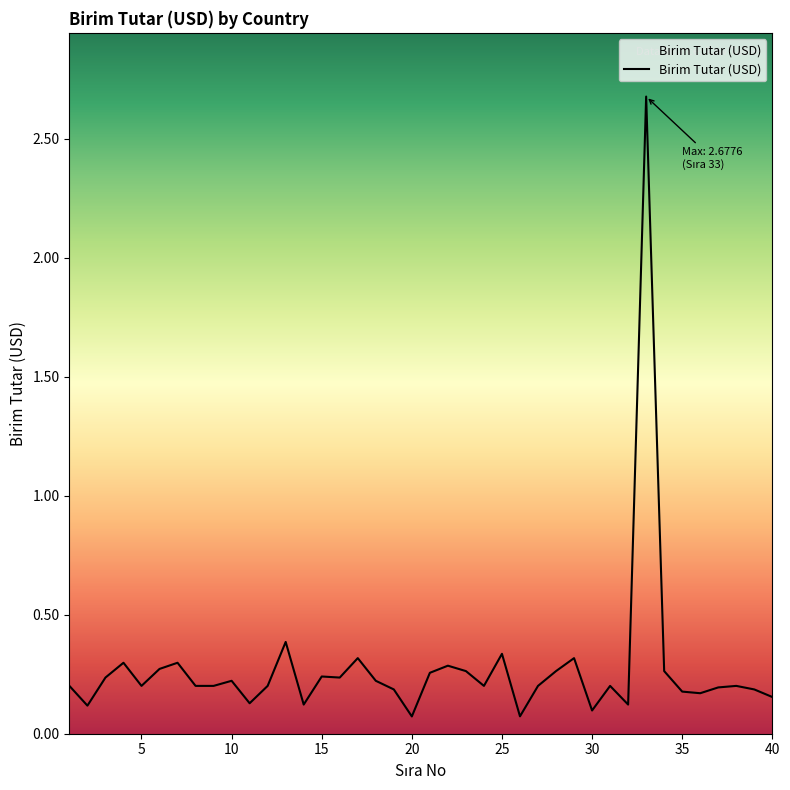

What is the greatest value displayed?

2.7